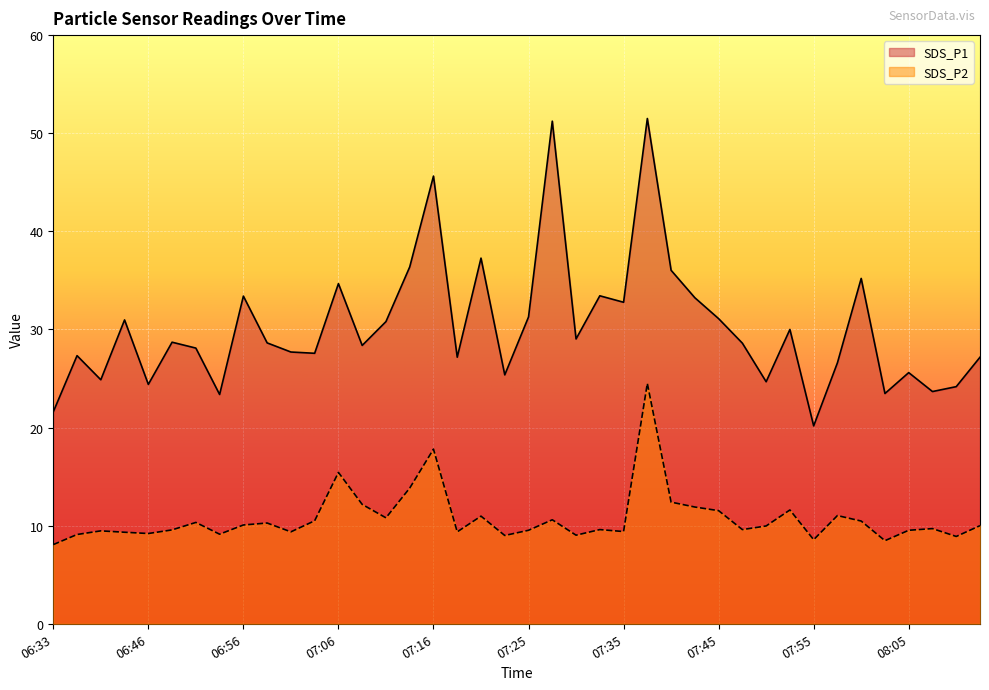

How many lines are shown in the chart?

2